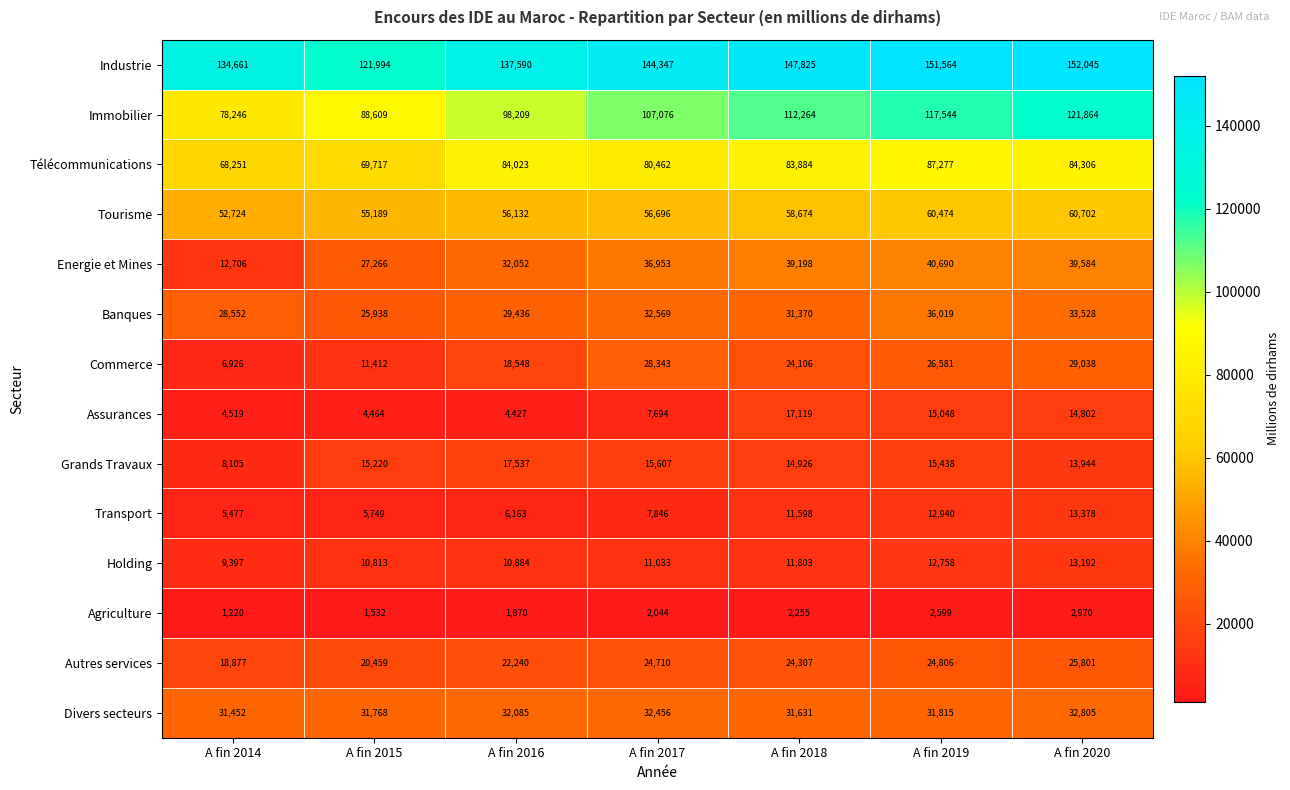

Which series has the largest range (max minus min)?

Immobilier